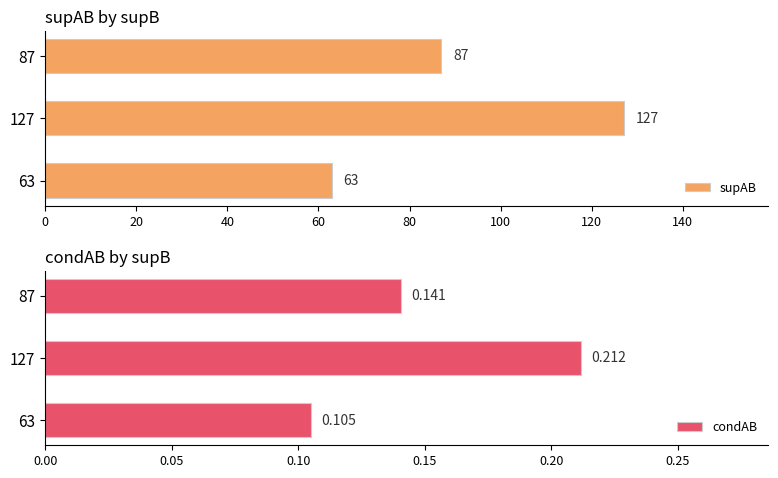

At how many categories does at least one series exceed 121?

1